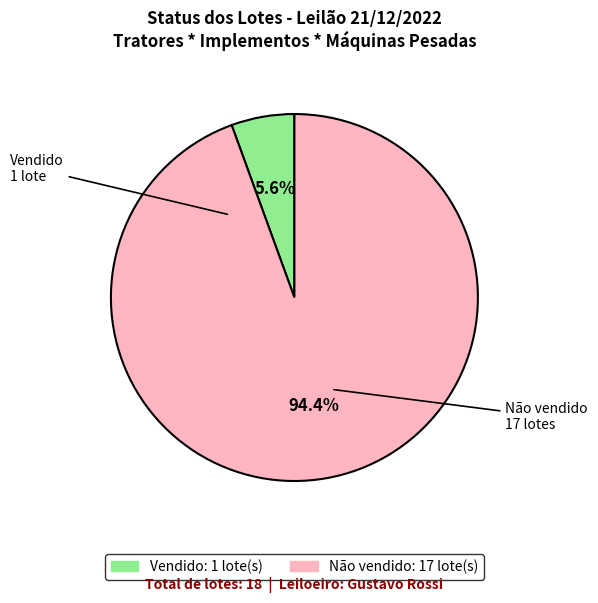

What percentage do Não vendido and Vendido together represent?

100.0%